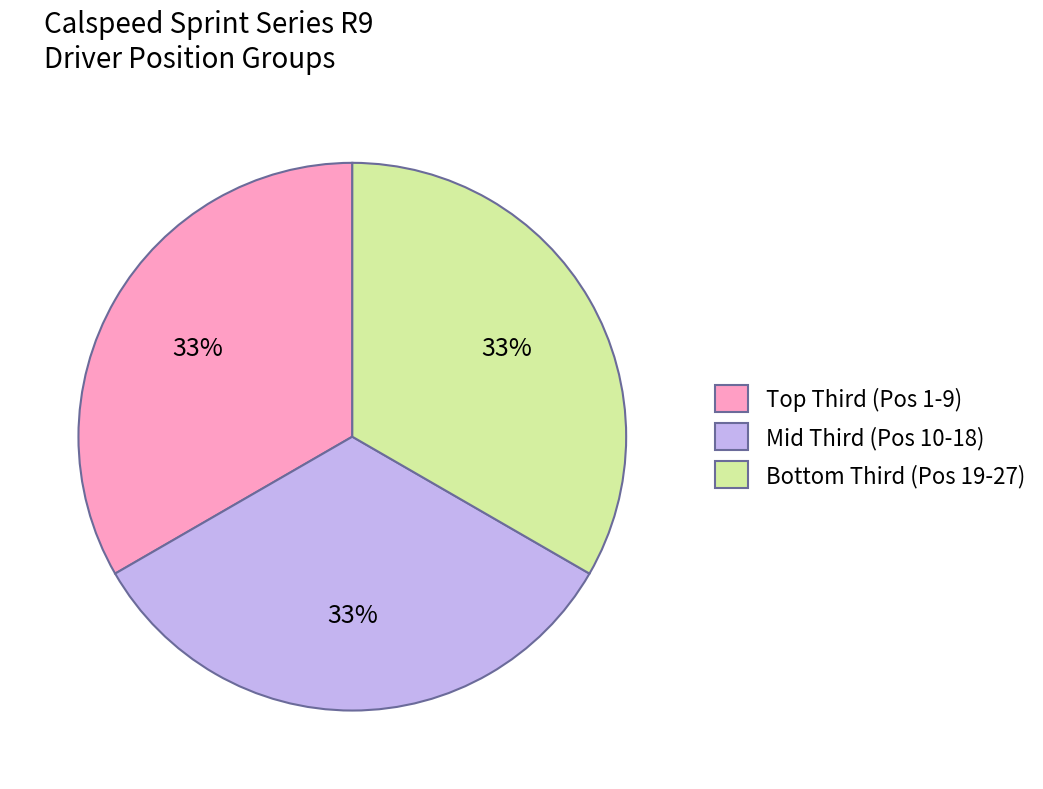

Is there a majority slice in this chart?

No